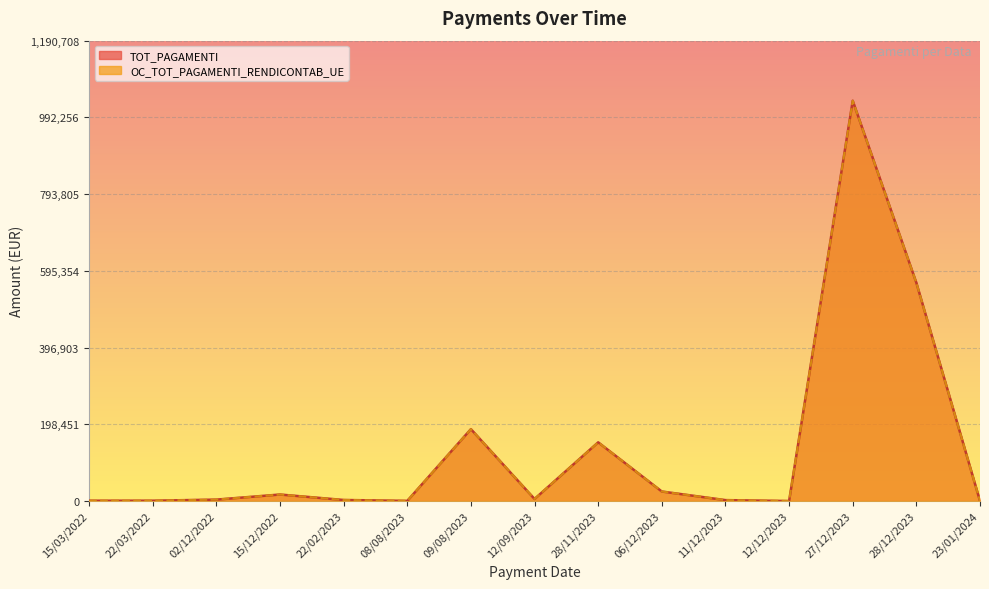

True or false: TOT_PAGAMENTI and OC_TOT_PAGAMENTI_RENDICONTAB_UE intersect in this chart.

False